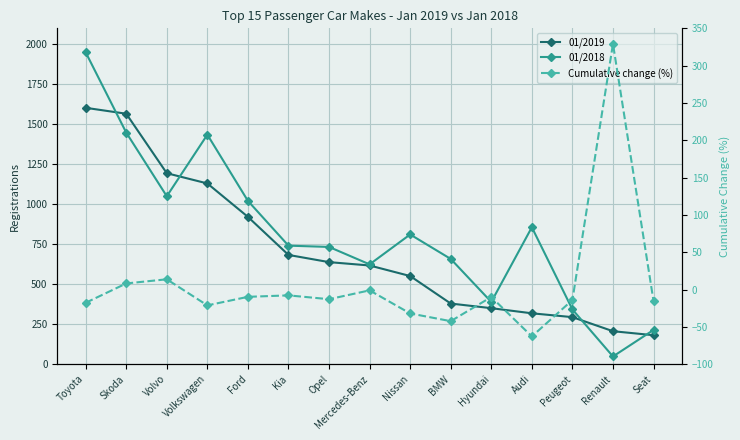

What are all the series names shown in the legend?

01/2019, 01/2018, Cumulative change (%)